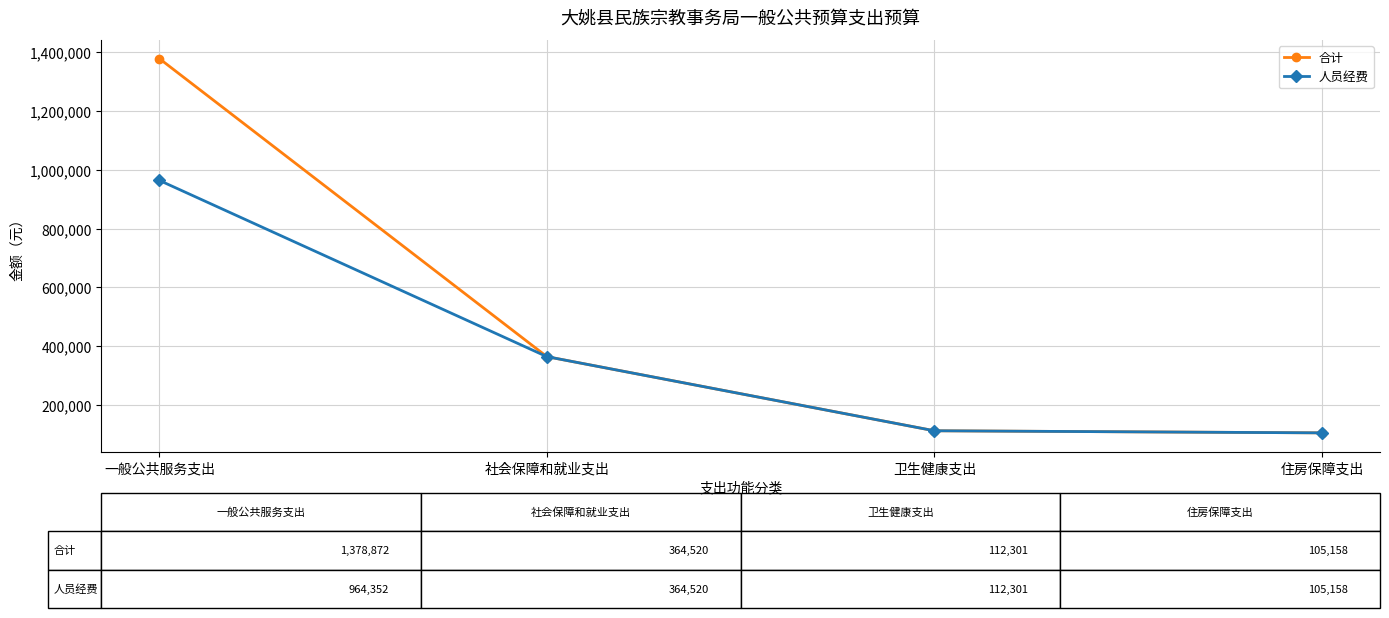

What is the sum of the 合计 values at 社会保障和就业支出 and 住房保障支出?

469678